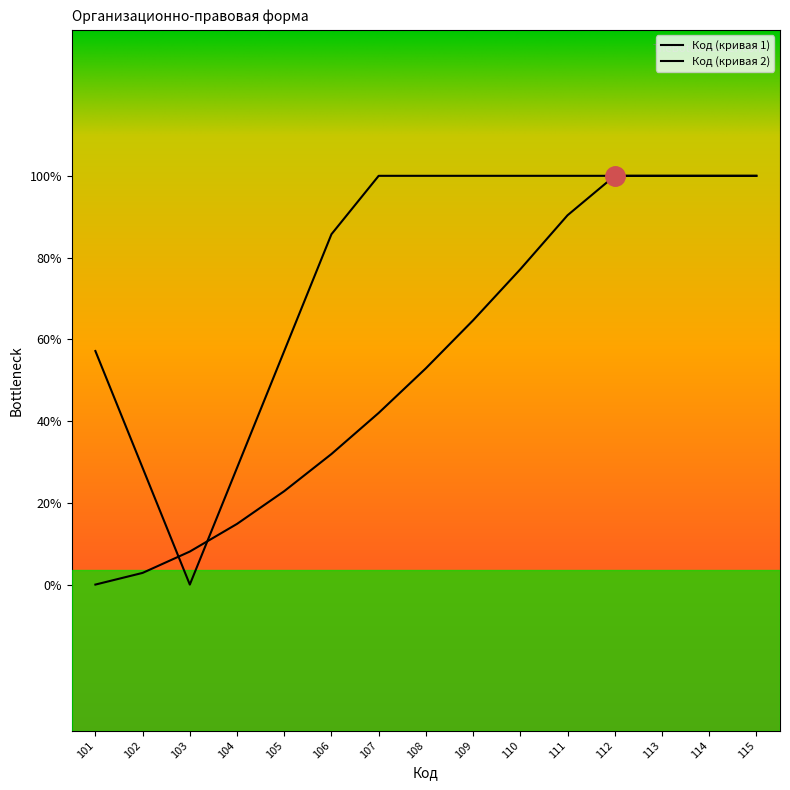

Is this an area chart (filled region under the line)?

Yes